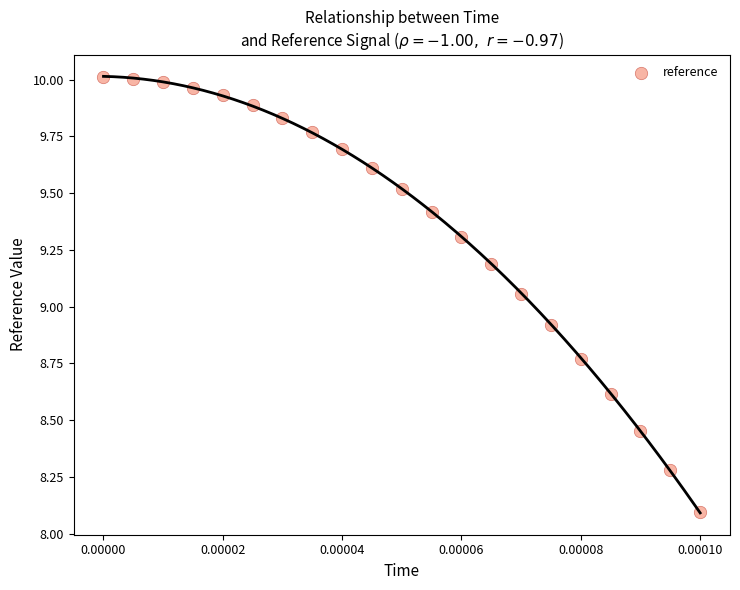

How many points are shown in the scatter plot?

21